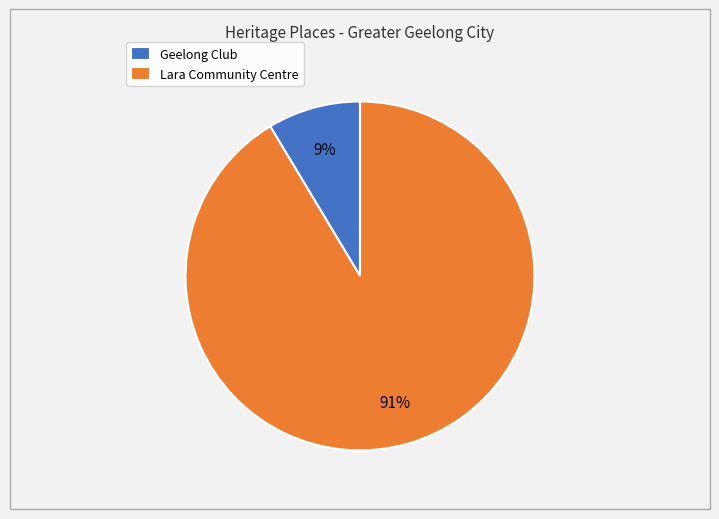

Which slice is the smallest?

Geelong Club